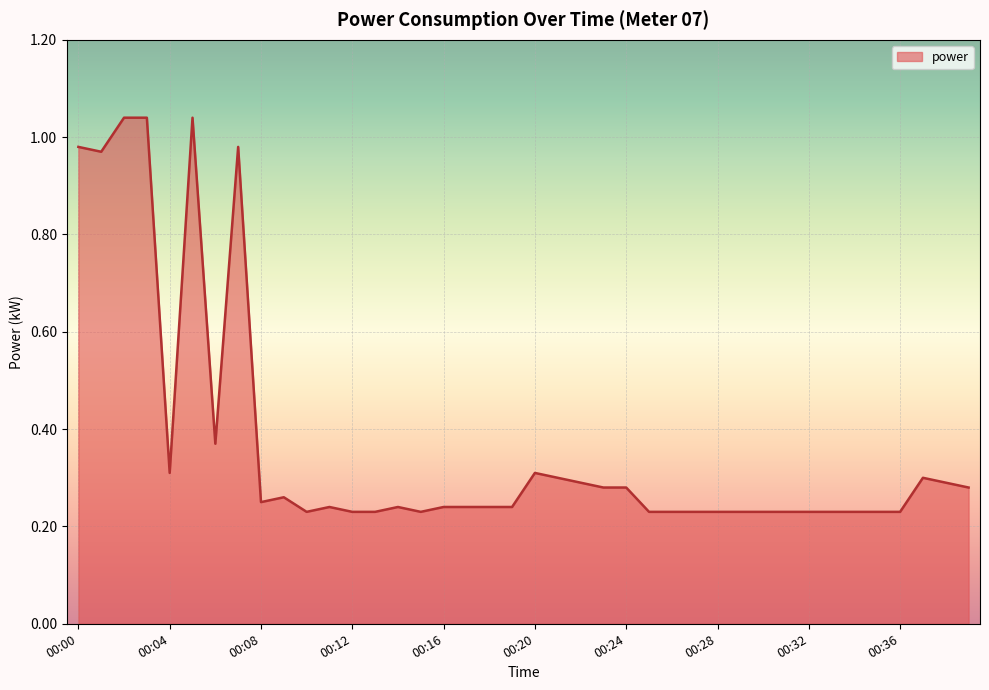

What is the difference between the maximum and minimum values?

0.8